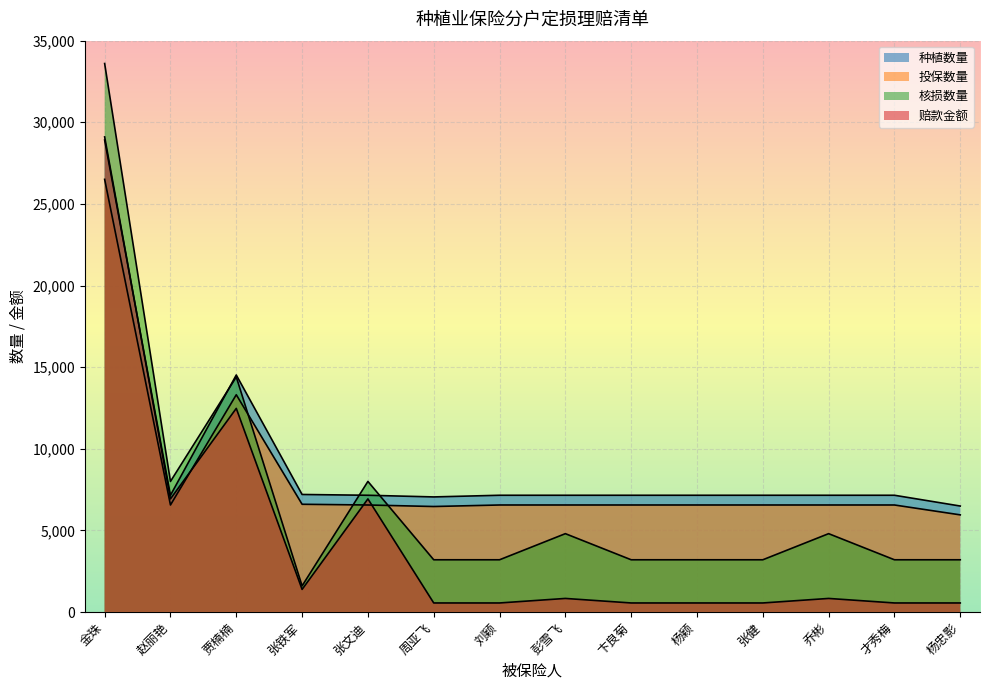

What is the spread (max minus min) of values at 赵丽艳?

1444.0